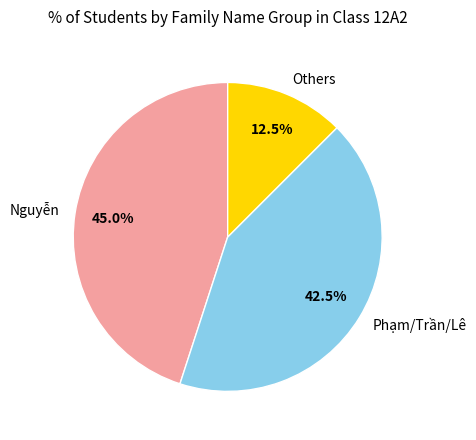

What percentage is NOT represented by Others?

87.5%